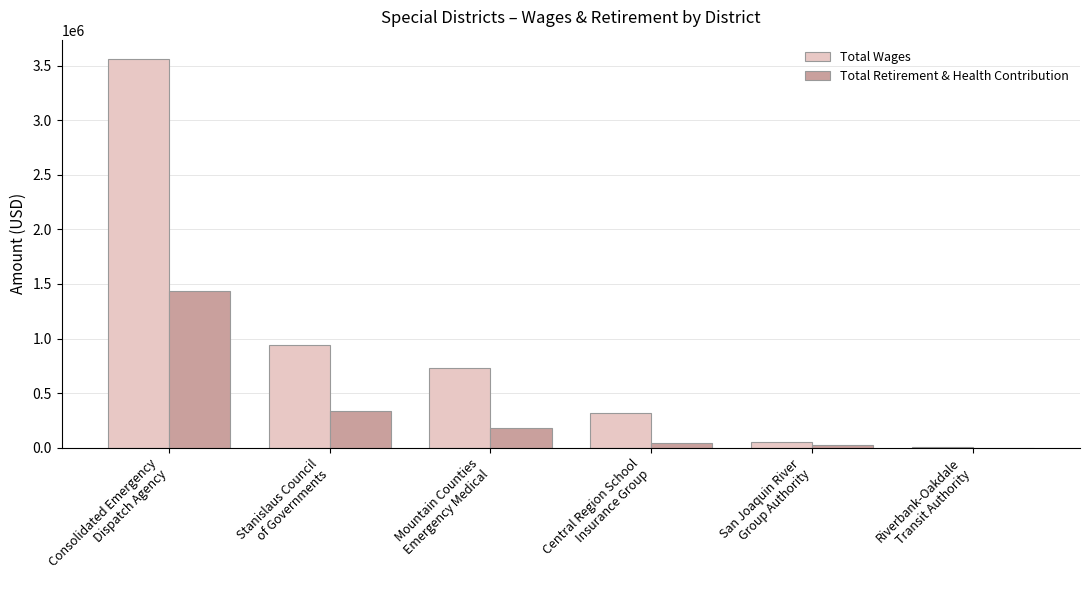

What is the sum of all Total Wages values?

5601608.4